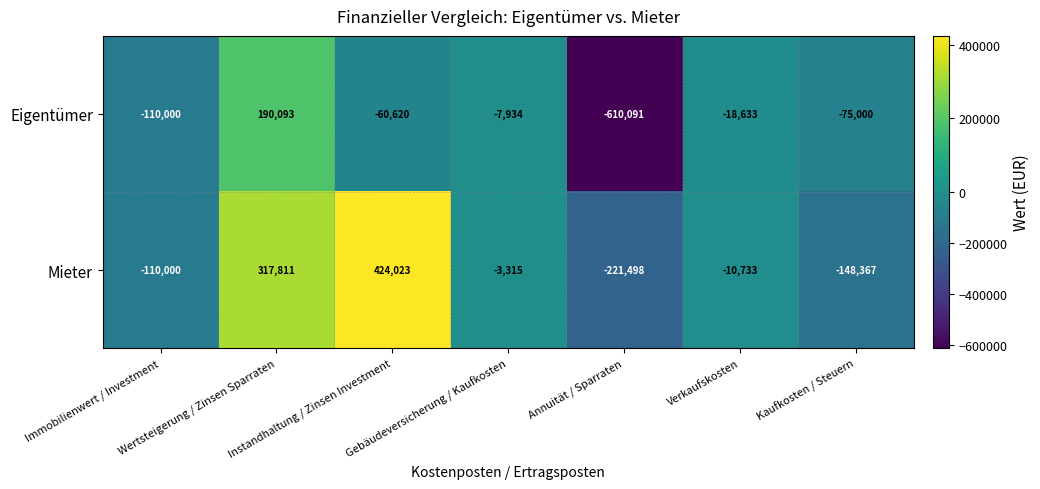

Which series has the largest total across all categories?

Mieter